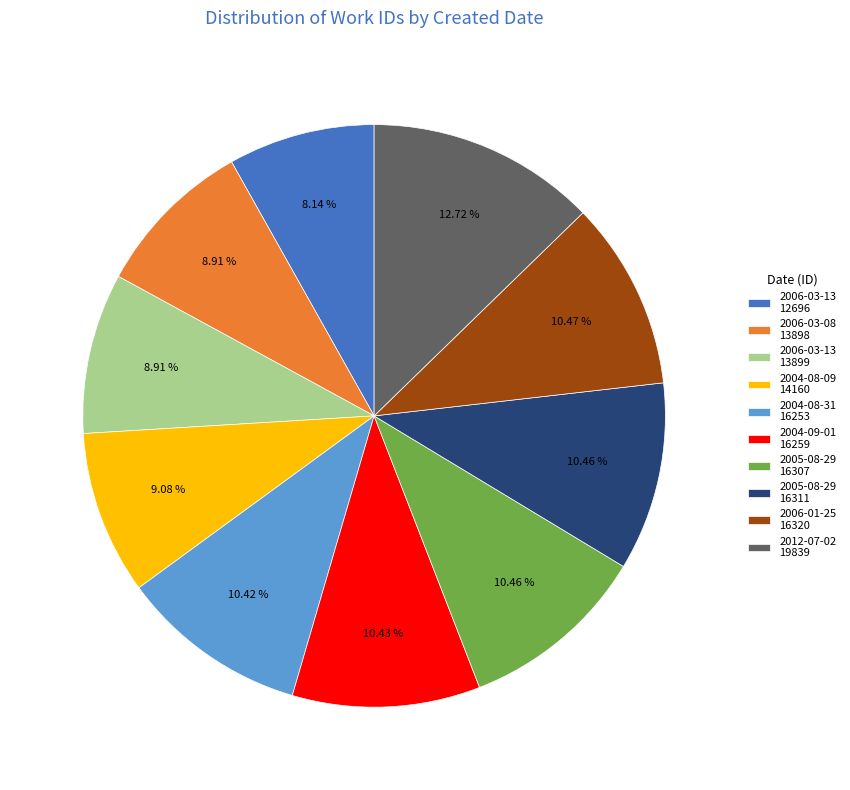

To the nearest percent, what is the difference between the largest and smallest slice percentages?

5%